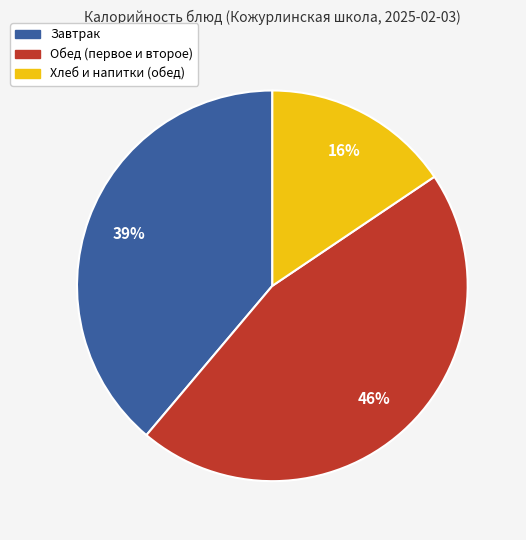

True or false: Хлеб и напитки (обед) accounts for 24% of the total.

False